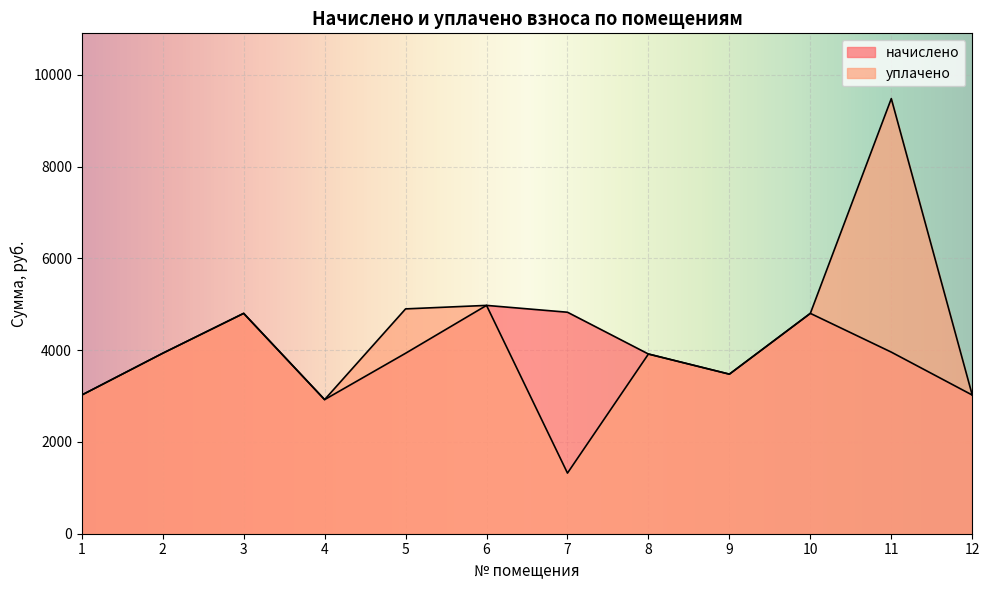

True or false: уплачено and начислено cross at least once.

False